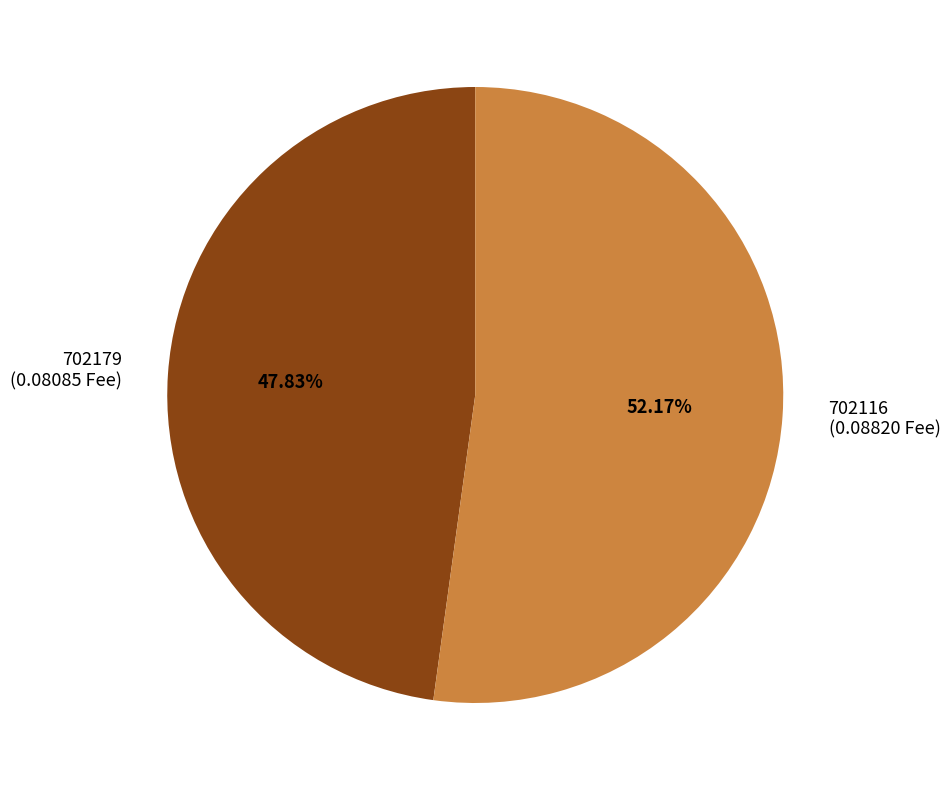

To the nearest percent, what is the difference between the 702179 and 702116 slice percentages?

4%